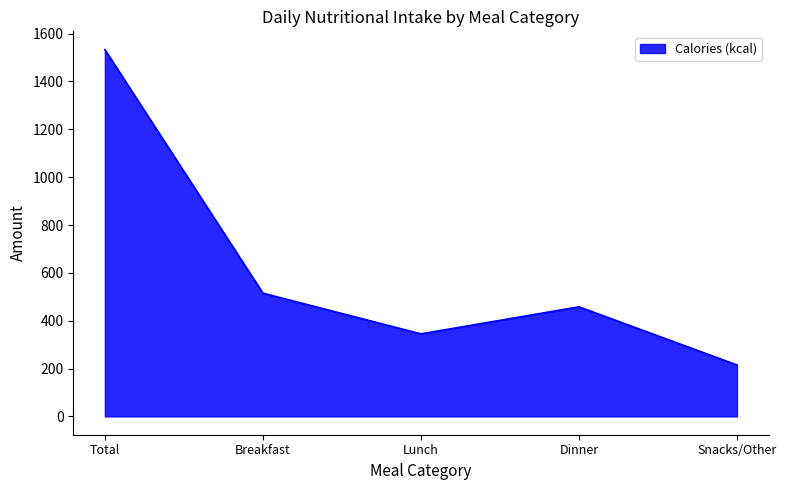

Reading right to left, transcribe all the data shown in this chart.

Snacks/Other=215	Dinner=458	Lunch=345	Breakfast=515	Total=1533